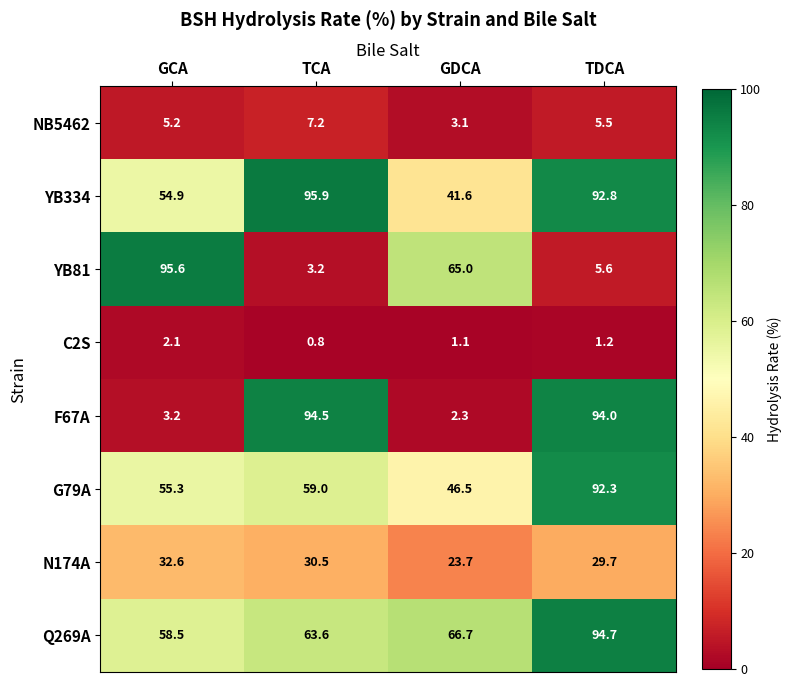

At which category is the sum across all series the highest?

TDCA